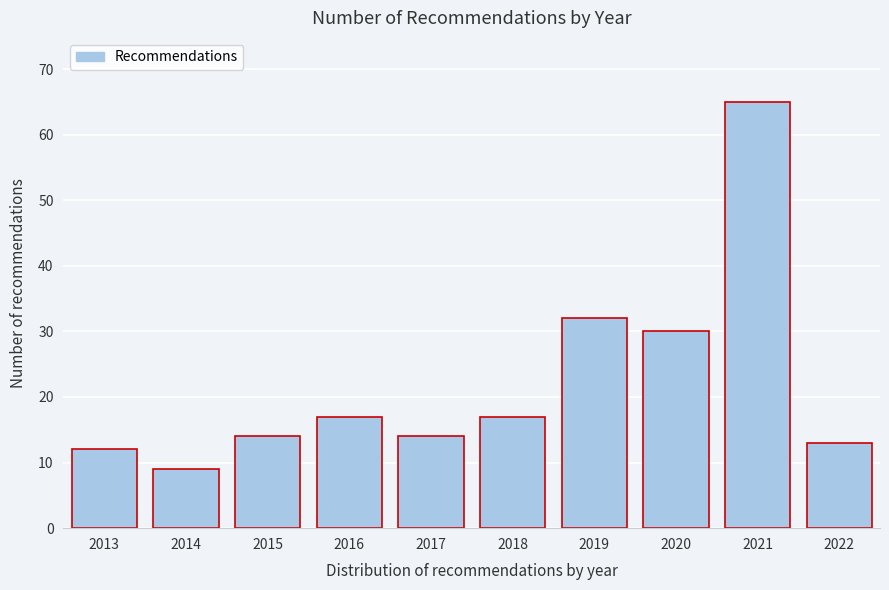

Reading left to right, list all the values displayed in this chart.

2013=12	2014=9	2015=14	2016=17	2017=14	2018=17	2019=32	2020=30	2021=65	2022=13